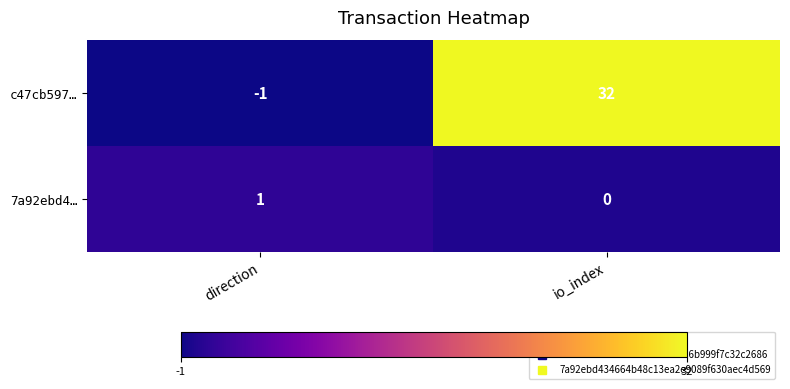

What is the spread (max minus min) of values at io_index?

32